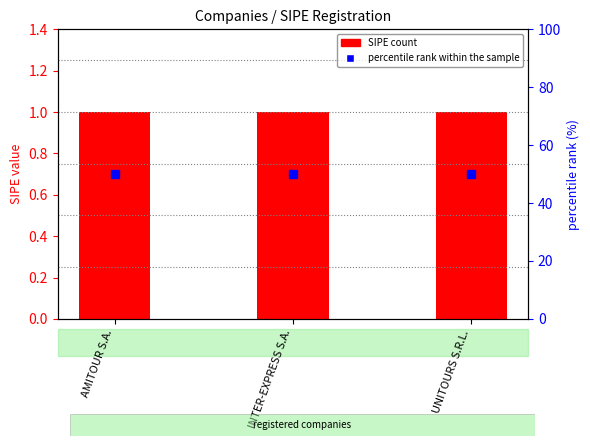

At which category is the sum across all series the highest?

AMITOUR S.A.